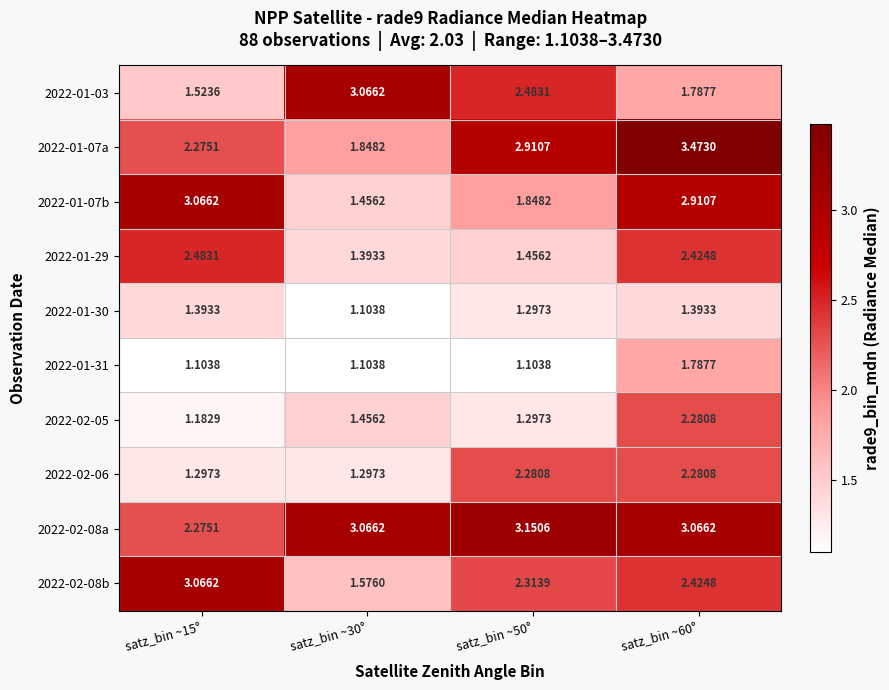

Which series has the widest spread of values?

2022-01-07a